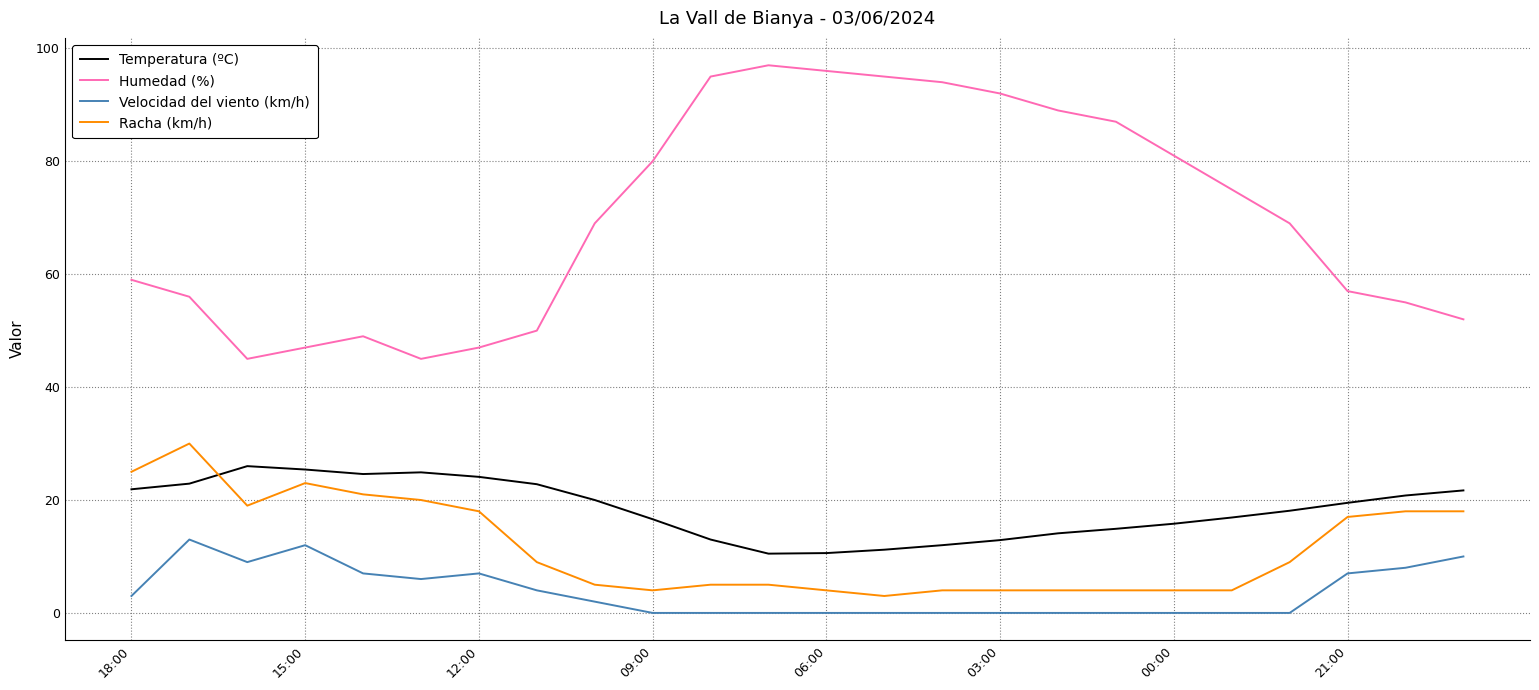

What is the maximum value for Racha (km/h)?

30.0